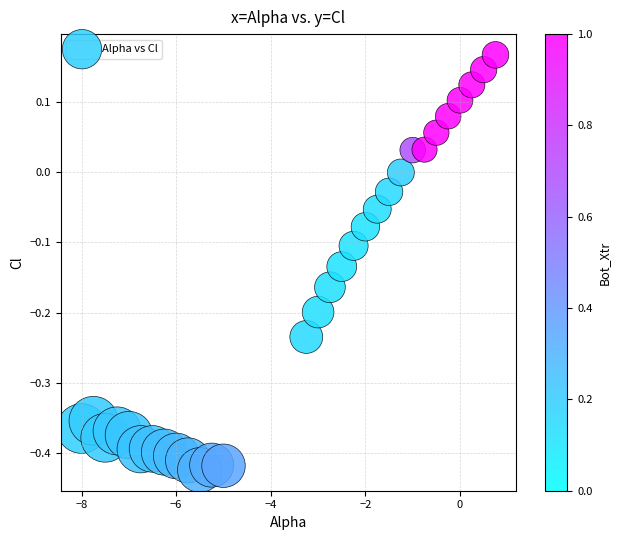

What is the range of X values (max minus min)?

8.8